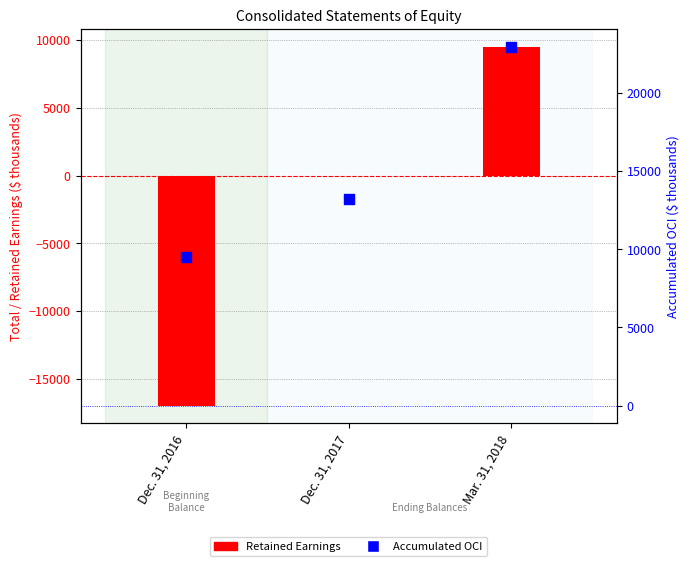

Which series has the largest total across all categories?

Accumulated OCI